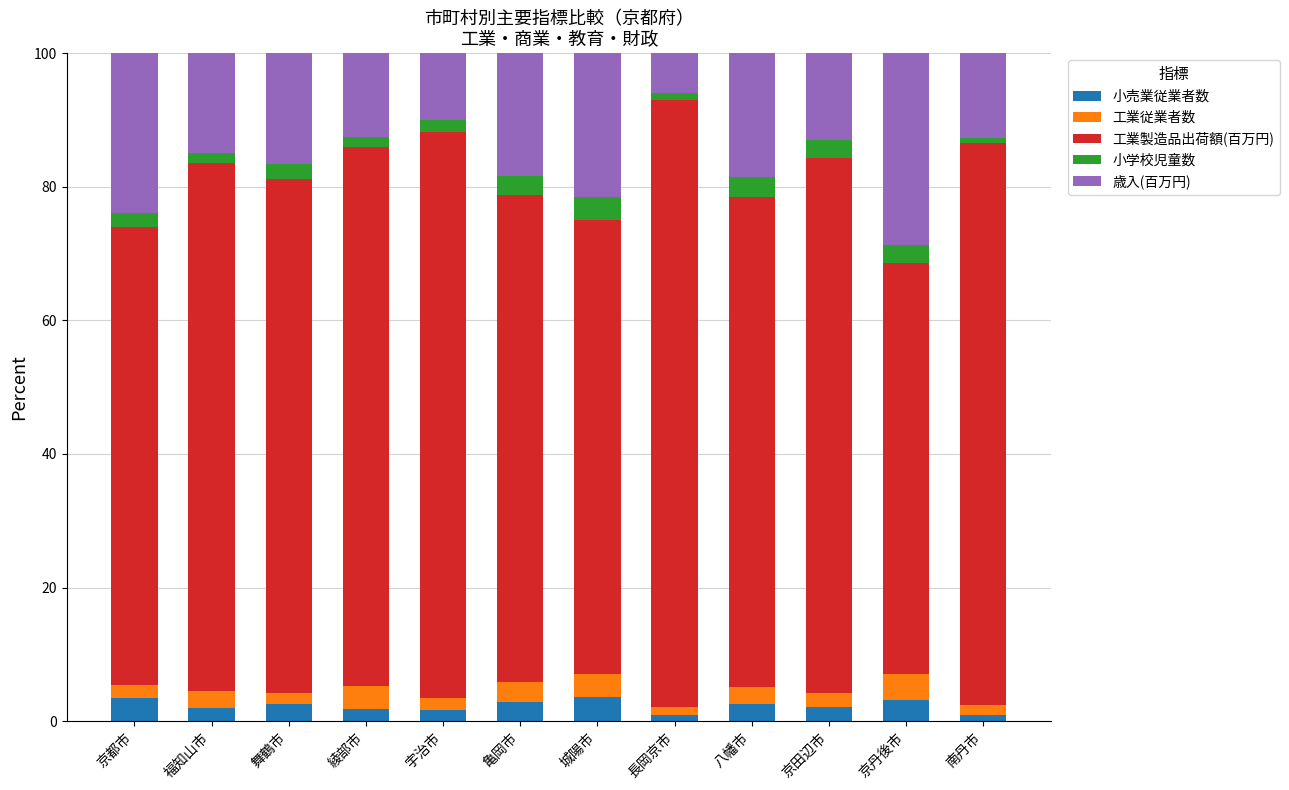

Is it true that 小売業従業者数 equals 3.2 at 京丹後市?

True